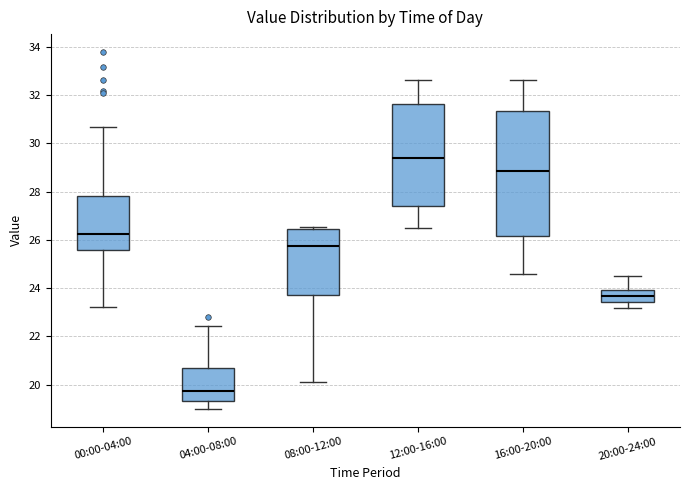

Reading left to right, read every box against the y-axis: the position of its median line, the range the box covers, and the ends of its whiskers. The values are not printed on the chart, so give them approximately, as read against the axis.

00:00-04:00: median 26.2, box 25.6 to 27.8, whiskers 23.2 to 30.6
04:00-08:00: median 19.8, box 19.4 to 20.6, whiskers 19.0 to 22.4
08:00-12:00: median 25.8, box 23.8 to 26.4, whiskers 20.2 to 26.6
12:00-16:00: median 29.4, box 27.4 to 31.6, whiskers 26.6 to 32.6
16:00-20:00: median 28.8, box 26.2 to 31.4, whiskers 24.6 to 32.6
20:00-24:00: median 23.6, box 23.4 to 24.0, whiskers 23.2 to 24.6